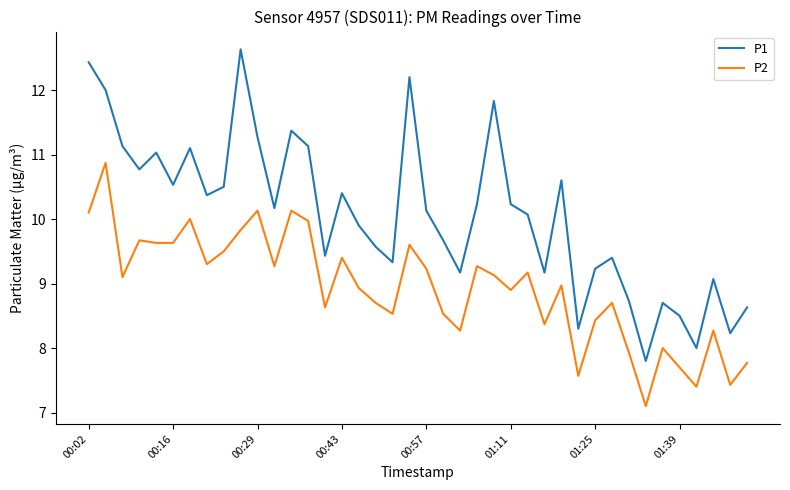

What is the highest value of the P1 series?

12.6